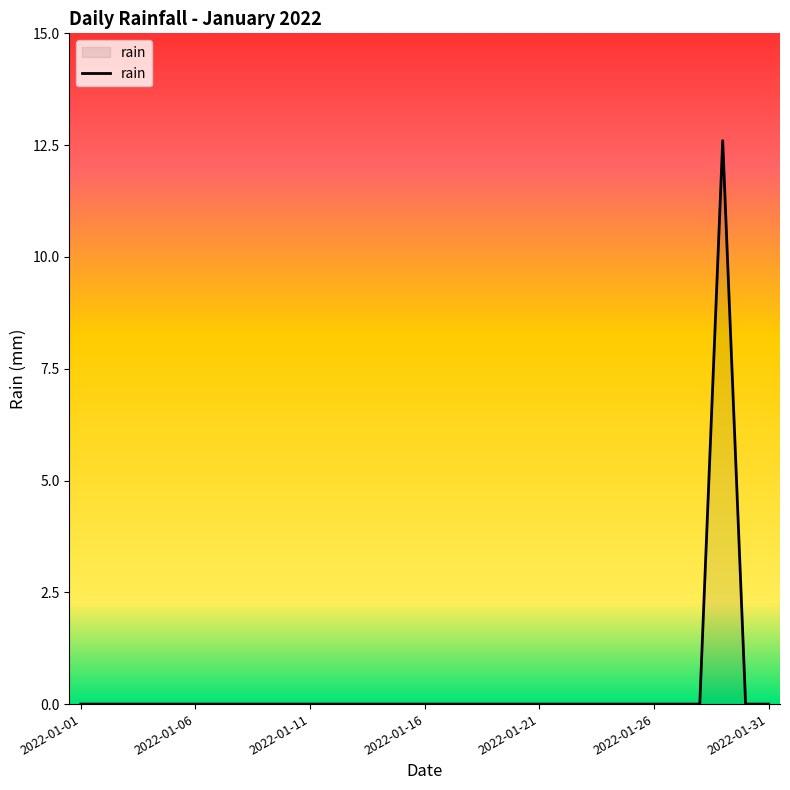

What is the difference between the maximum and minimum values?

12.6